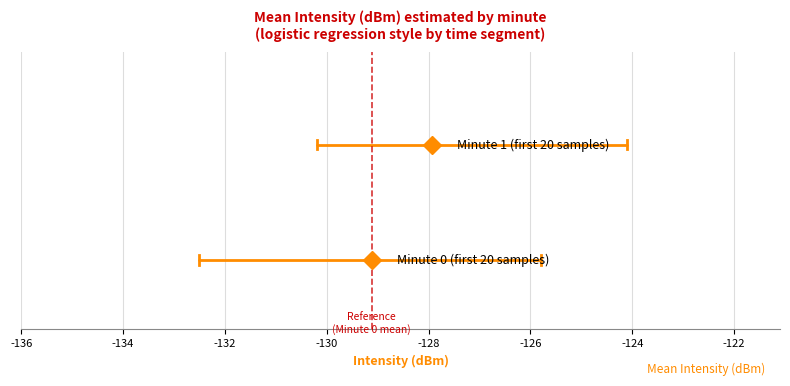

Which series changed the most between -136 and -134?

Minute 0 (first 20 samples)